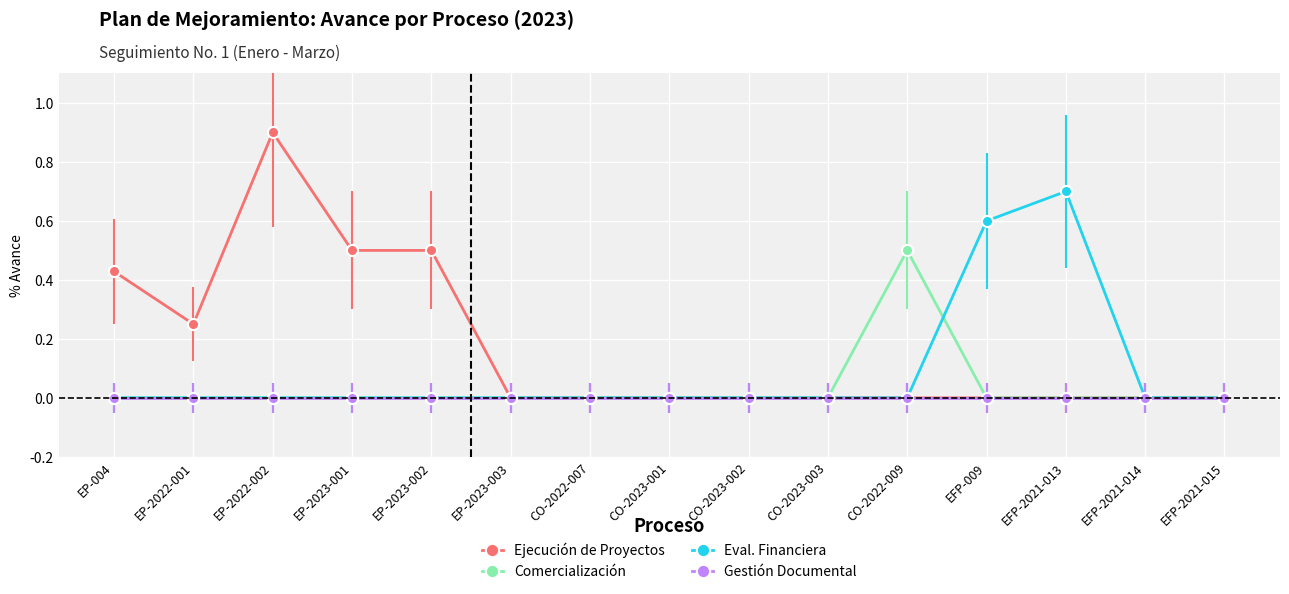

What position from the left is EP-2023-001?

4